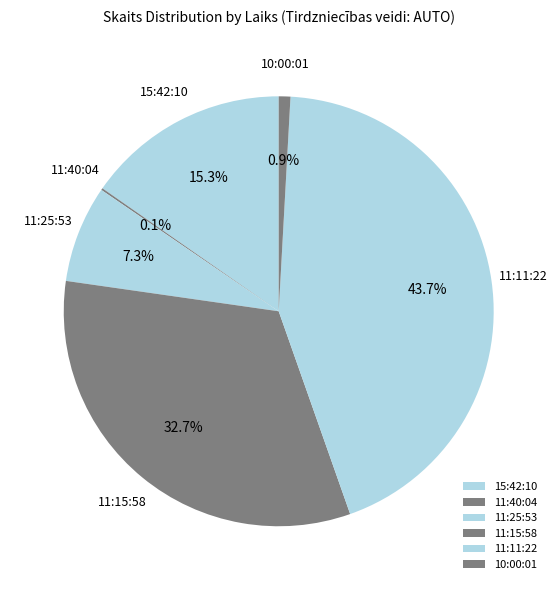

What is the largest slice in the pie chart?

11:11:22